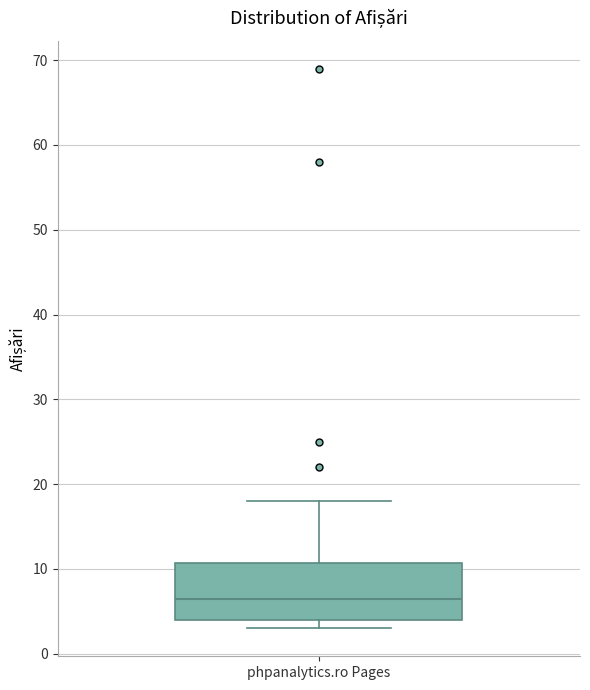

Where does the median line of the box for phpanalytics.ro Pages sit on the y-axis? The values are not printed on the chart, so give them approximately, as read against the axis.

7